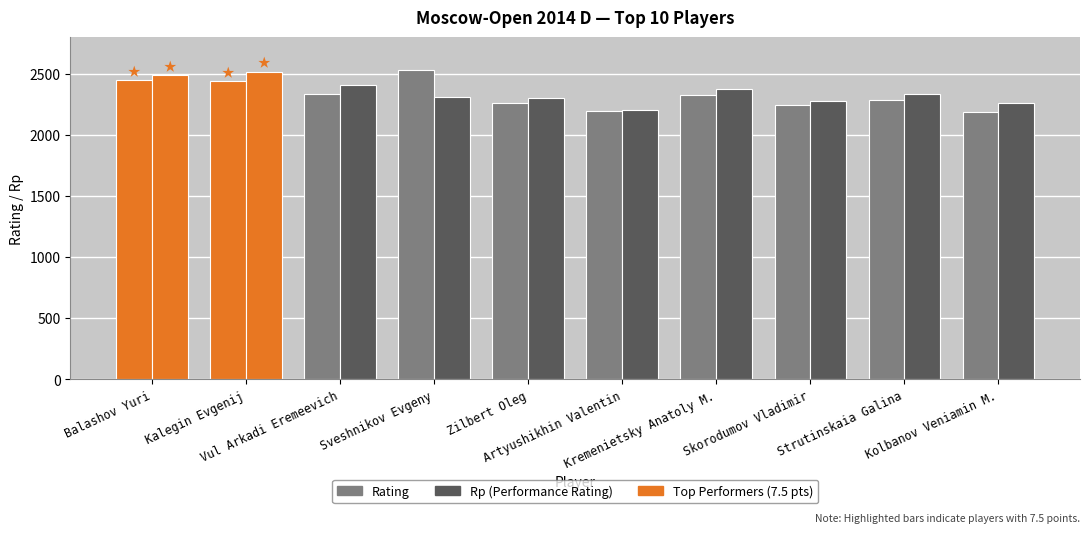

Reading right to left, what are all the values shown in this chart?

Rating: Kolbanov Veniamin M.=2191	Strutinskaia Galina=2282	Skorodumov Vladimir=2248	Kremenietsky Anatoly M.=2323	Artyushikhin Valentin=2193	Zilbert Oleg=2262	Sveshnikov Evgeny=2528	Vul Arkadi Eremeevich=2337	Kalegin Evgenij=2442	Balashov Yuri=2447
Rp (Performance Rating): Kolbanov Veniamin M.=2258	Strutinskaia Galina=2339	Skorodumov Vladimir=2279	Kremenietsky Anatoly M.=2379	Artyushikhin Valentin=2206	Zilbert Oleg=2301	Sveshnikov Evgeny=2309	Vul Arkadi Eremeevich=2409	Kalegin Evgenij=2518	Balashov Yuri=2489